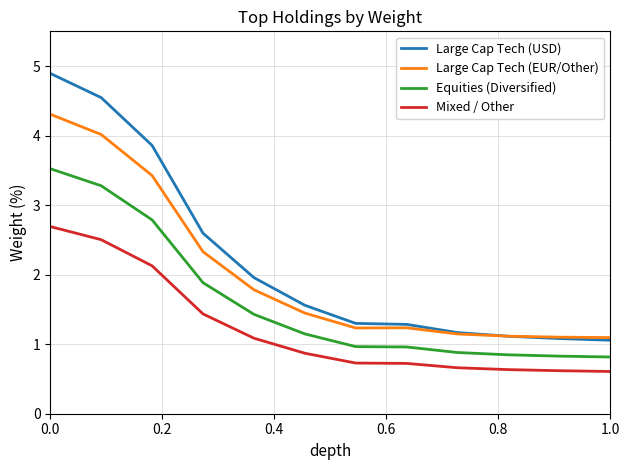

True or false: Large Cap Tech (EUR/Other) and Equities (Diversified) cross at least once.

False